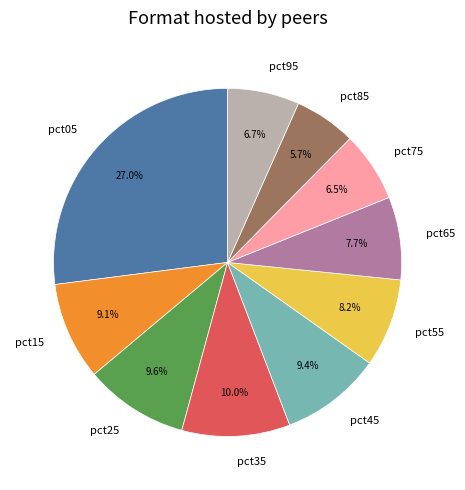

To the nearest percent, what portion does pct05 represent?

27%